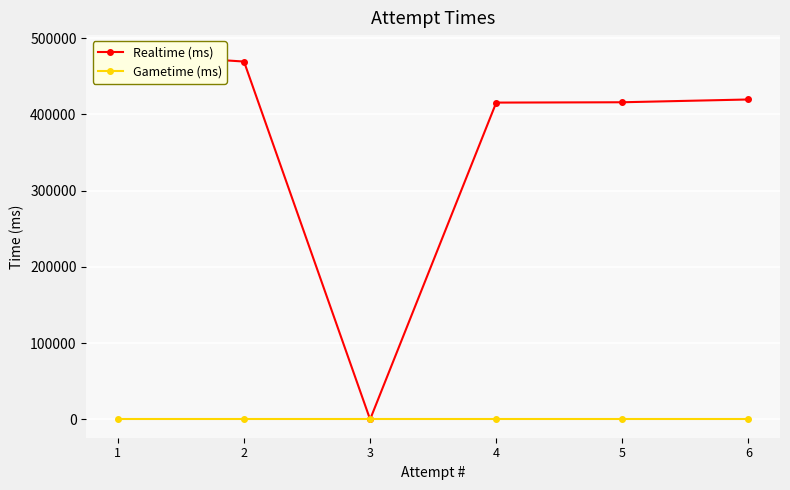

List the series in order of their peak value, highest first.

Realtime (ms), Gametime (ms)